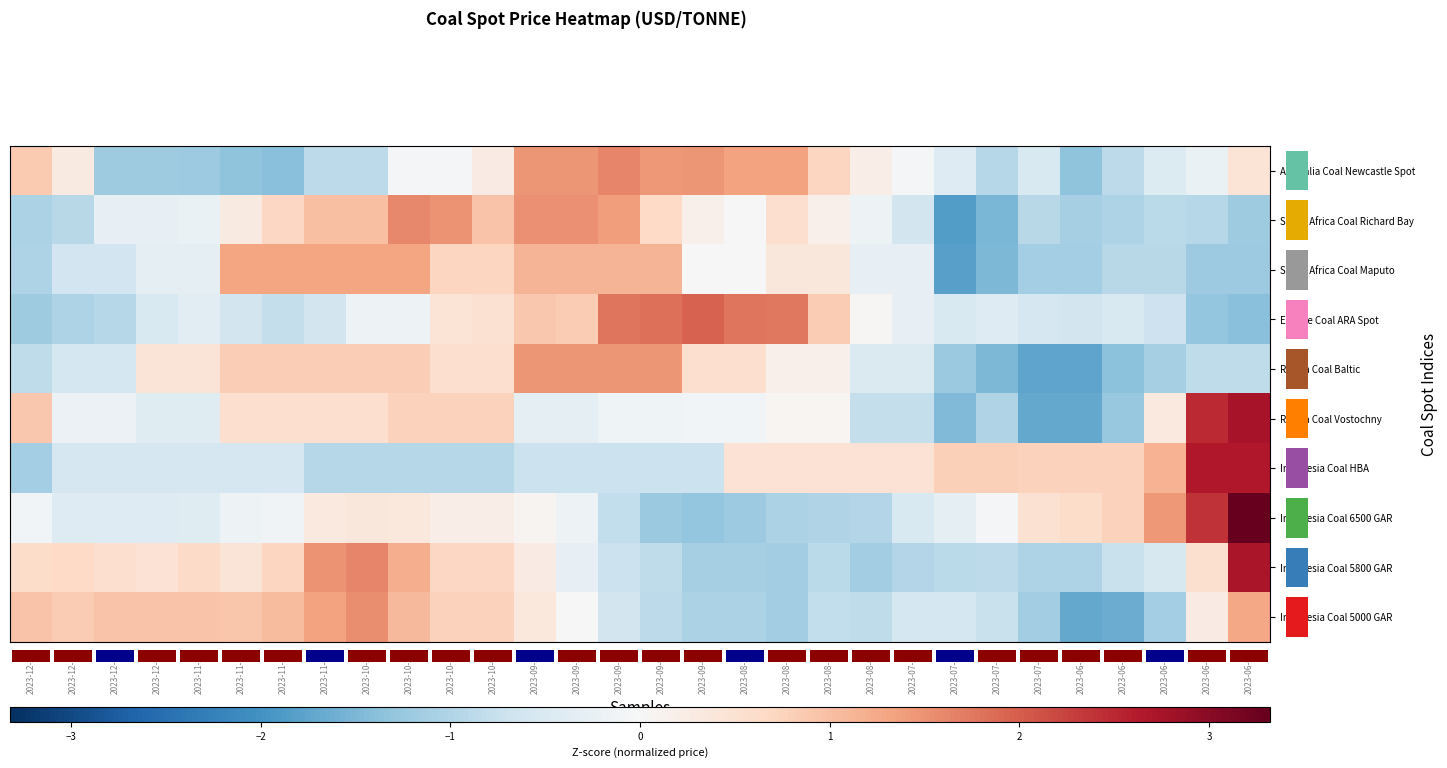

At which label is Indonesia Coal 6500 GAR closest to 1?

2023-06-23